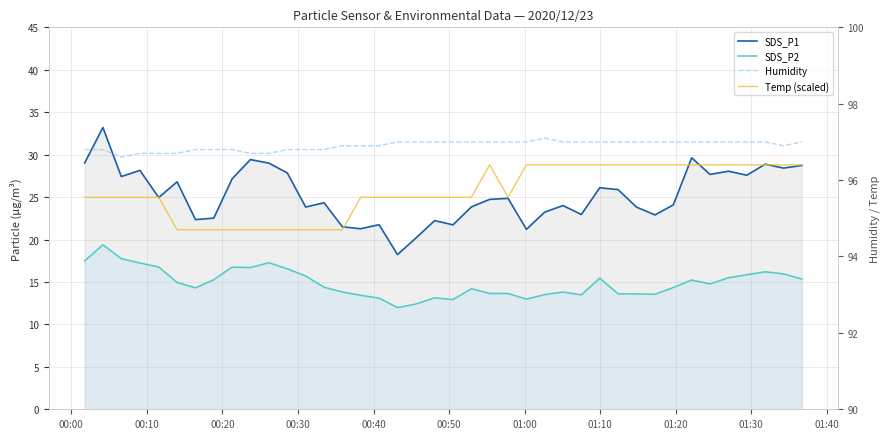

The SDS_P1 series shows 38.1 at 22. True or false?

False